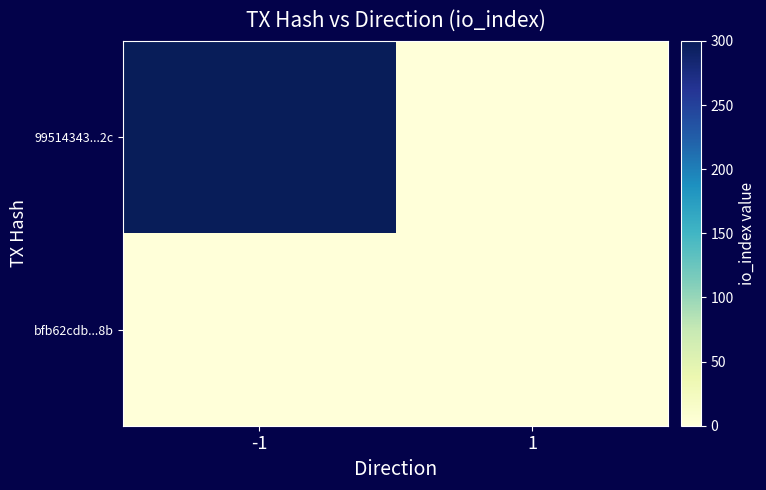

Reading left to right, extract all data points from this chart.

99514343...2c: -1=298	1=0
bfb62cdb...8b: -1=0	1=0